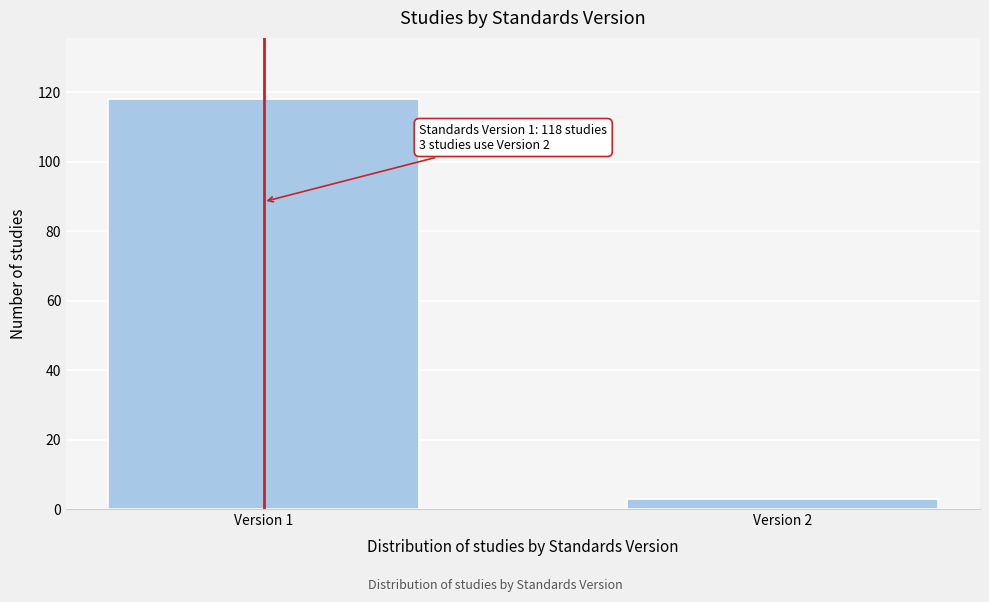

Reading left to right, extract all data points from this chart.

Version 1=118	Version 2=3